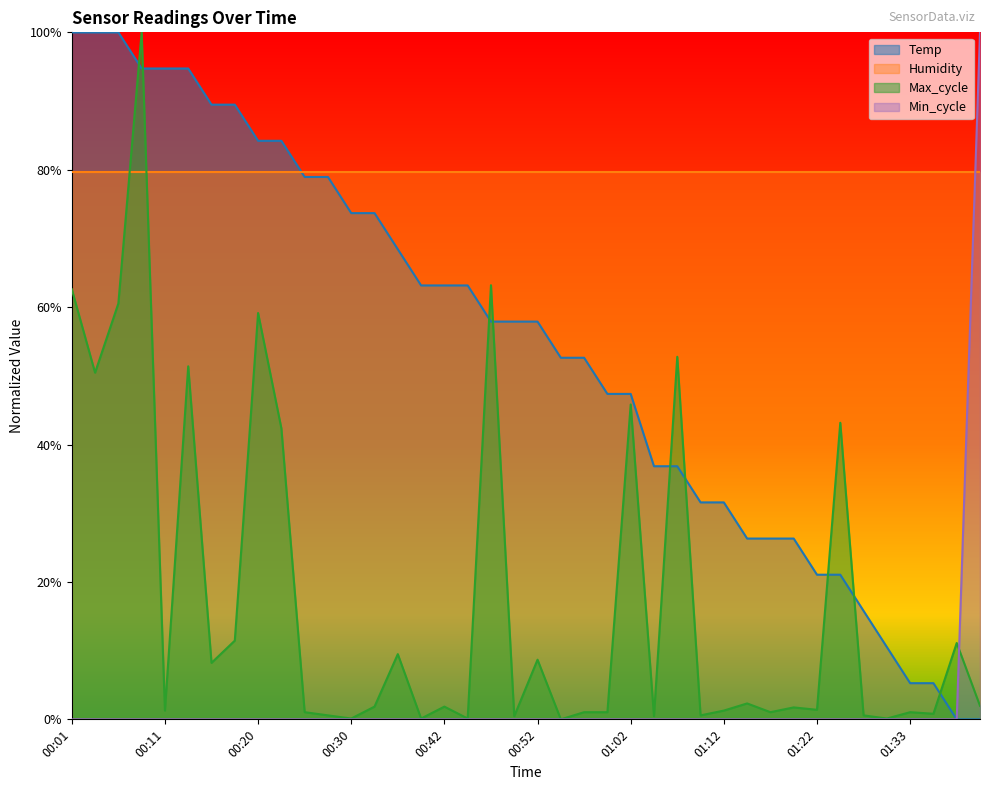

At which category is the sum across all series the highest?

00:08